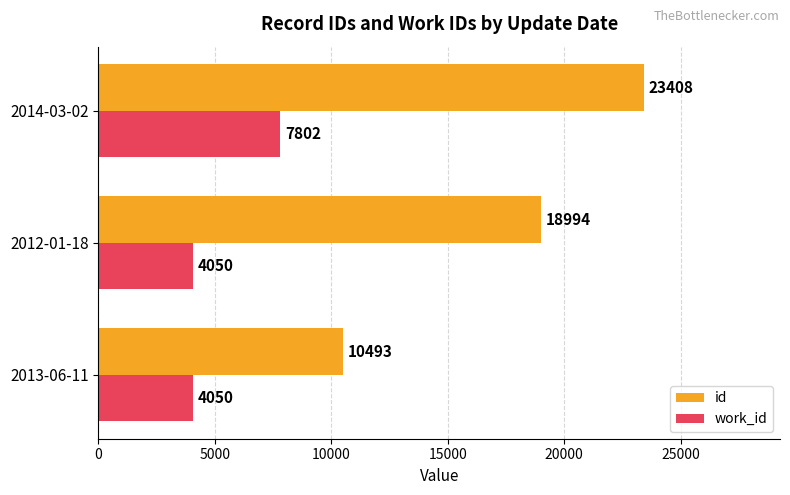

Which category has the highest value in the work_id series?

2014-03-02